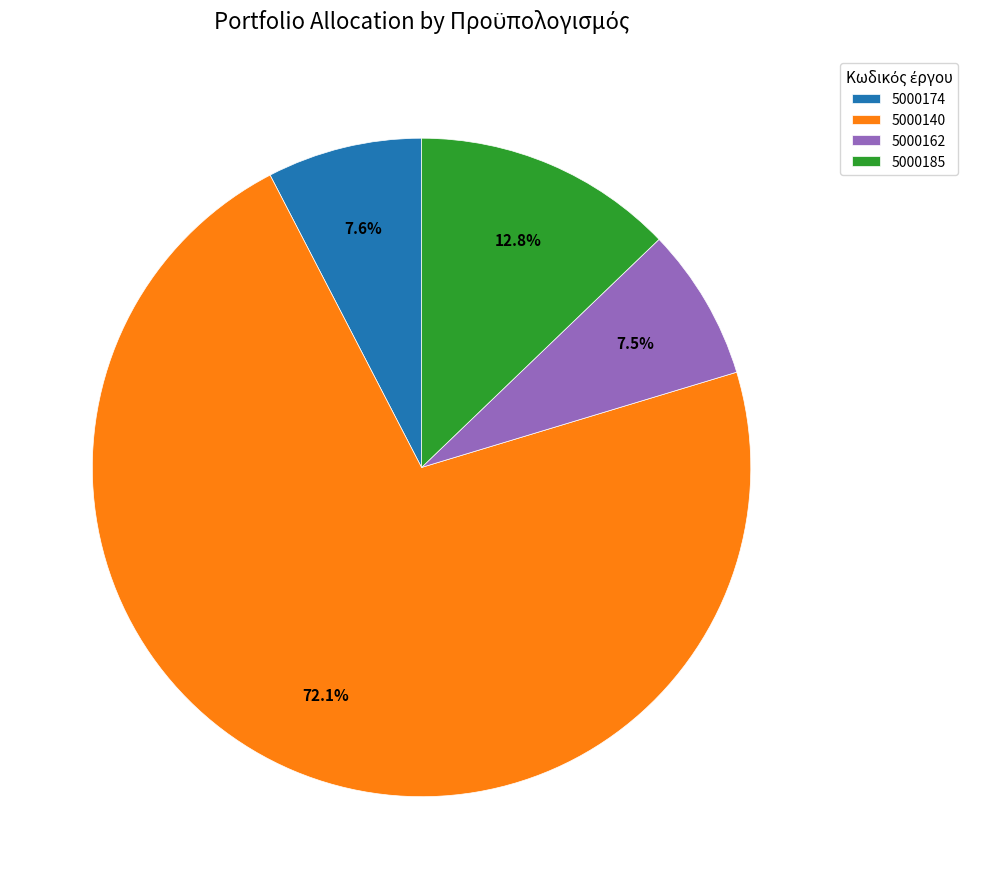

Which category has the biggest portion of the pie?

5000140